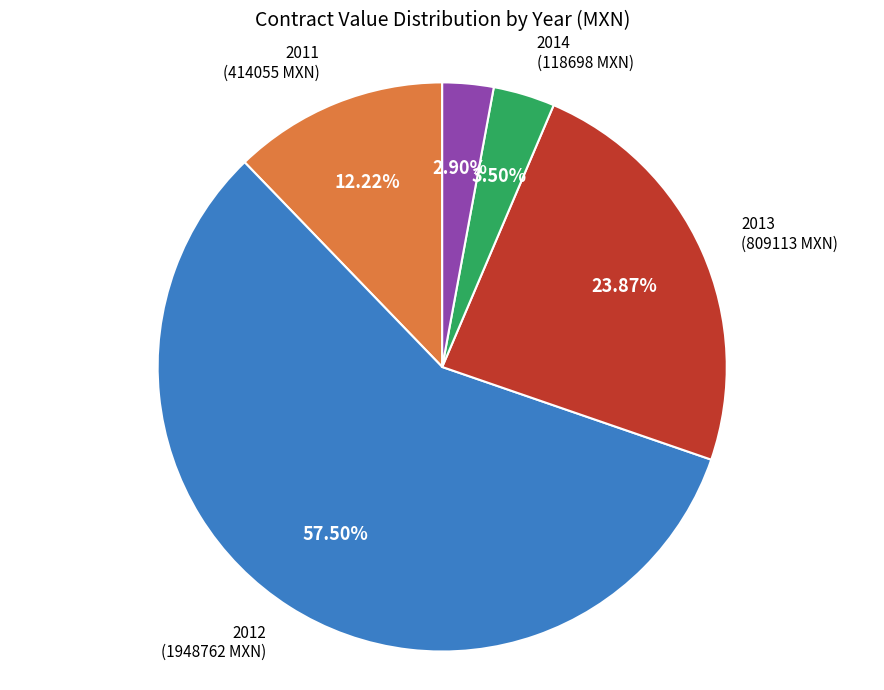

Rank the categories by value from lowest to highest.

2015, 2014, 2011, 2013, 2012